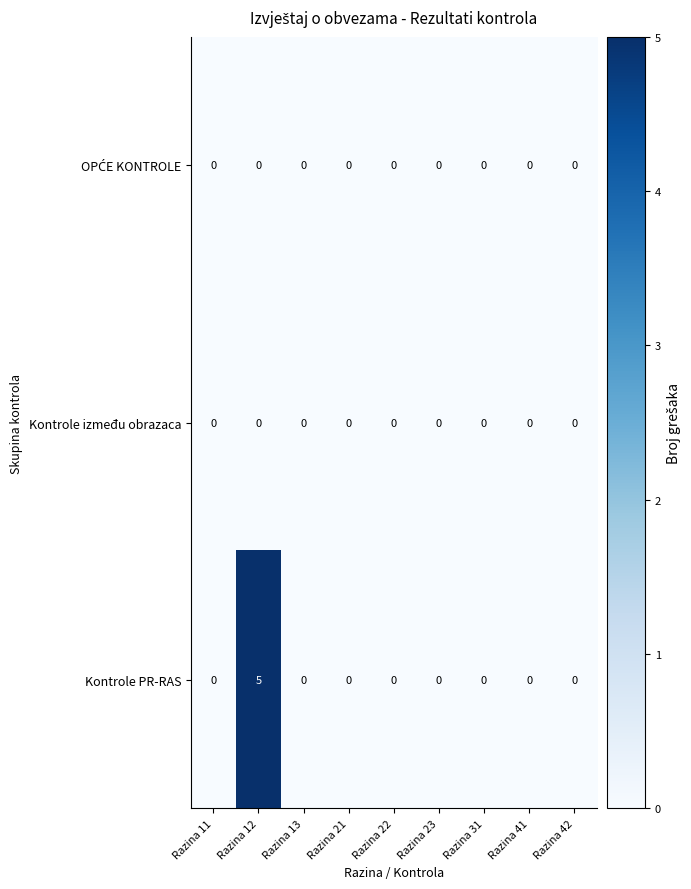

The value of Kontrole između obrazaca at Razina 31 is 0. True or false?

True